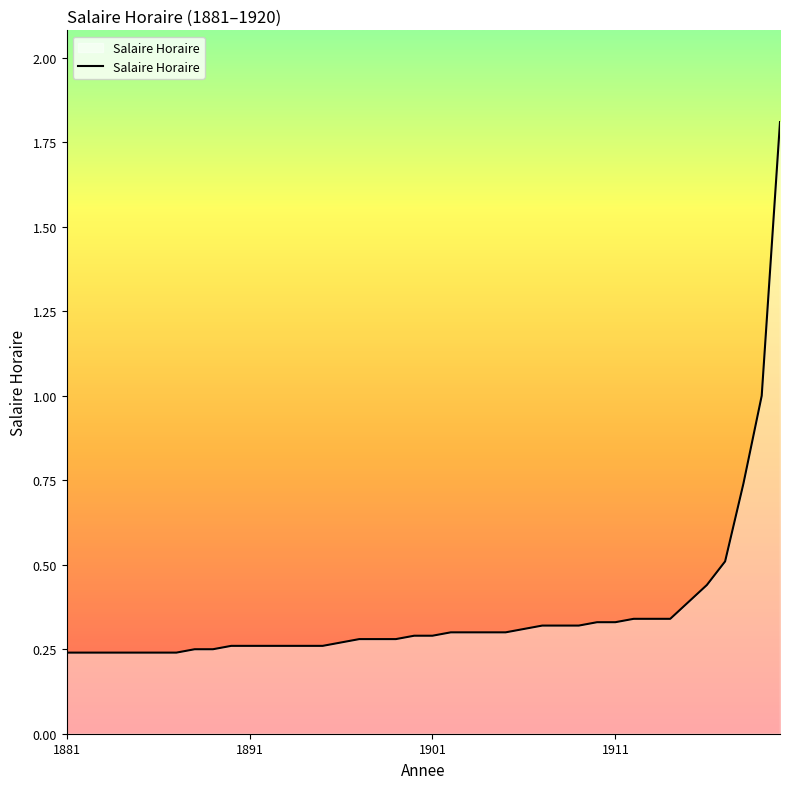

What is the maximum value shown in the chart?

1.8